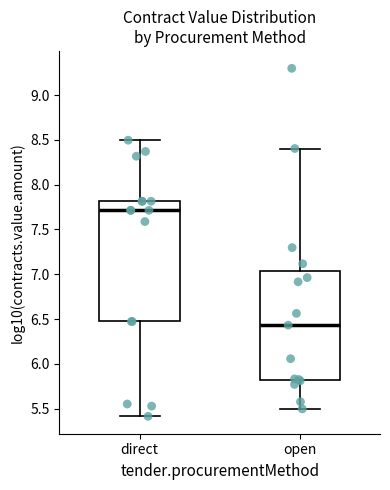

Reading left to right, read every box against the y-axis: the position of its median line, the range the box covers, and the ends of its whiskers. The values are not printed on the chart, so give them approximately, as read against the axis.

direct: median 7.70, box 6.45 to 7.80, whiskers 5.40 to 8.50
open: median 6.45, box 5.80 to 7.05, whiskers 5.50 to 8.40